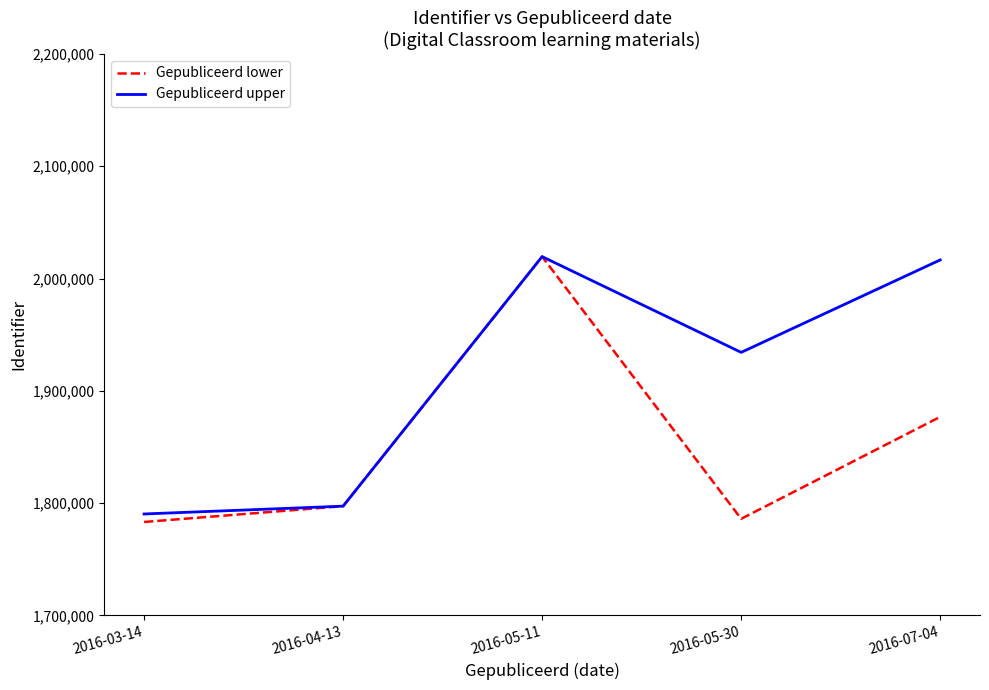

What is the average value of the Gepubliceerd lower series?

1852615